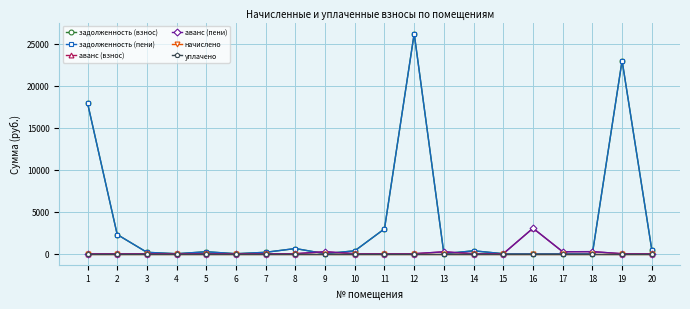

How many lines are shown in the chart?

6